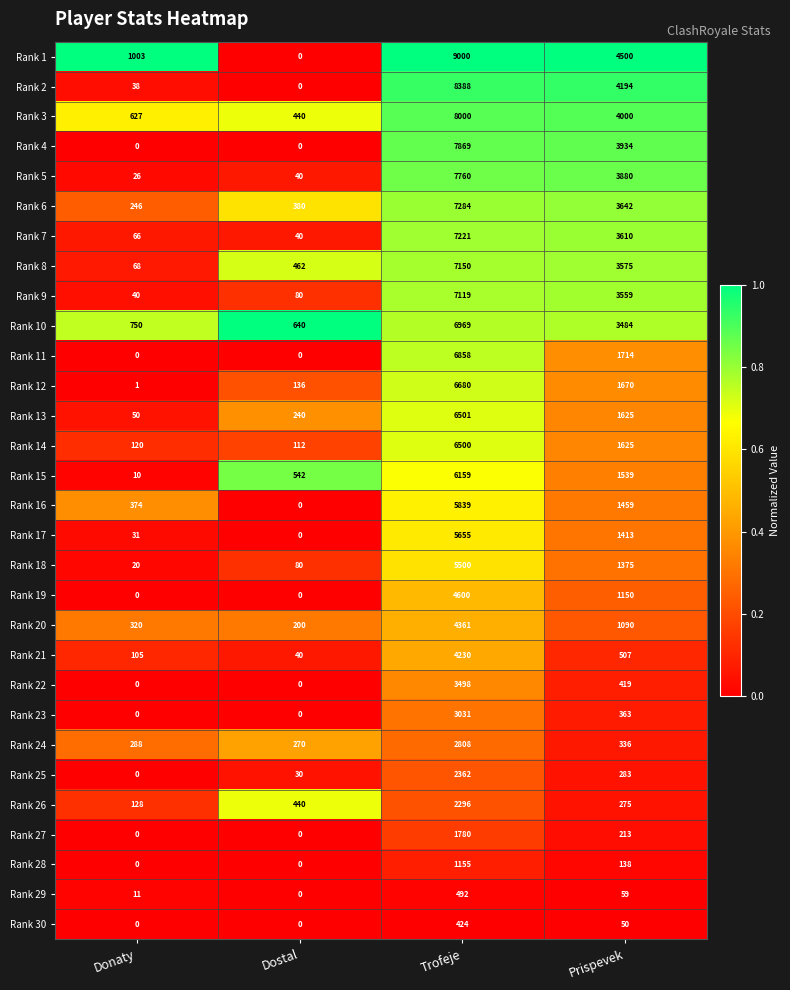

What is the minimum value for Rank 13?

50